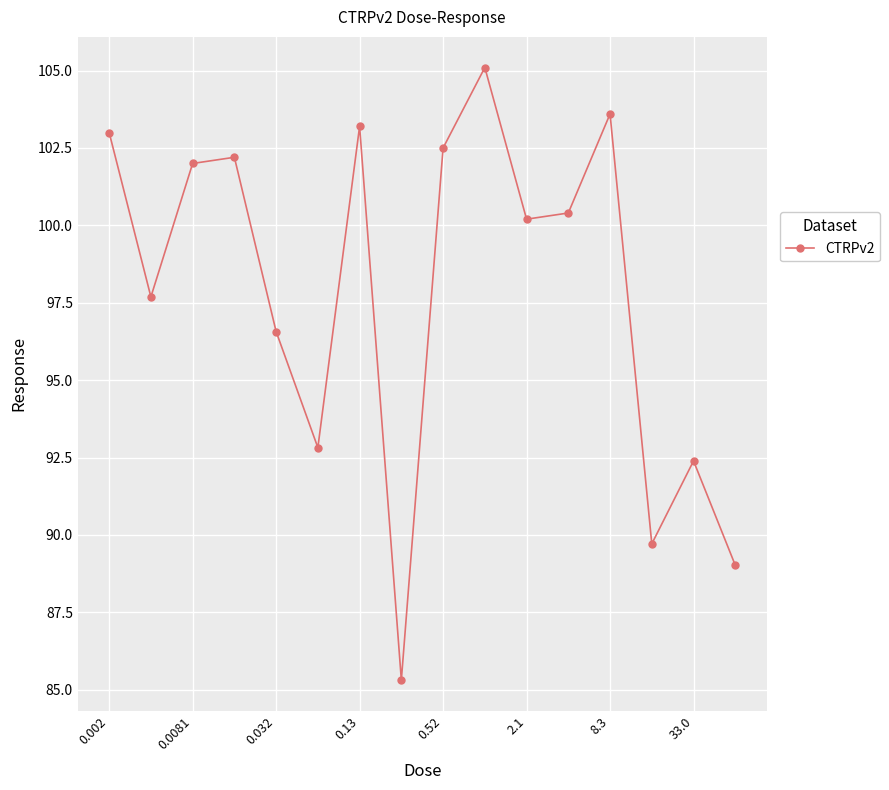

What is the sum of all values?

1565.7